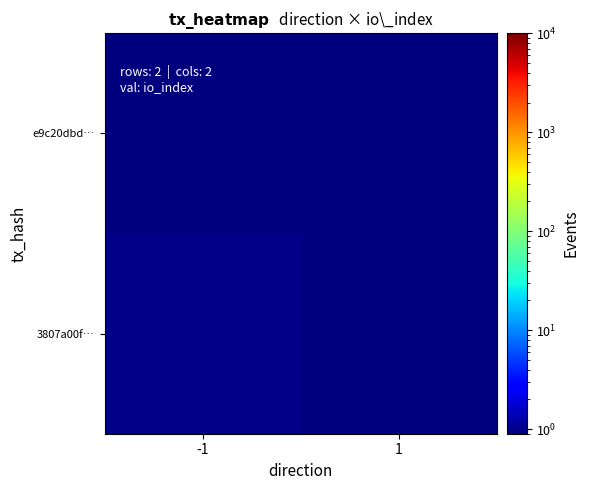

Reading left to right, what are all the values shown in this chart?

3807a00f…: -1=1.0	1=0.1
e9c20dbd…: -1=0.1	1=0.1